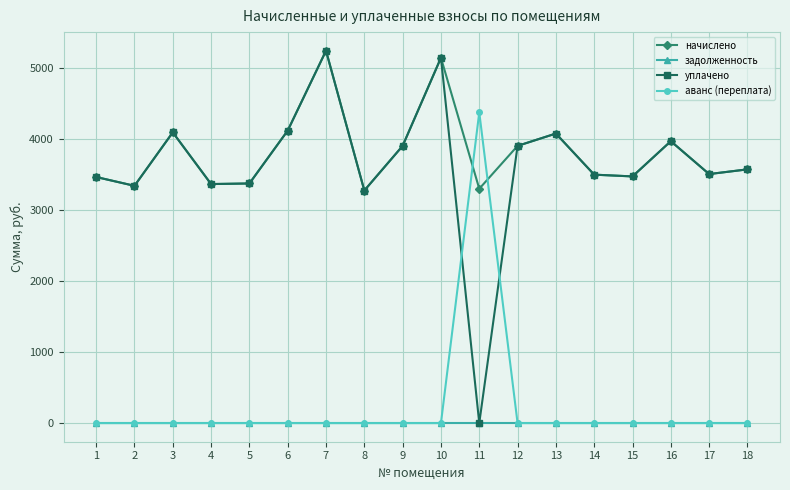

What is the difference between the second highest and second lowest values in the начислено series?

1846.4